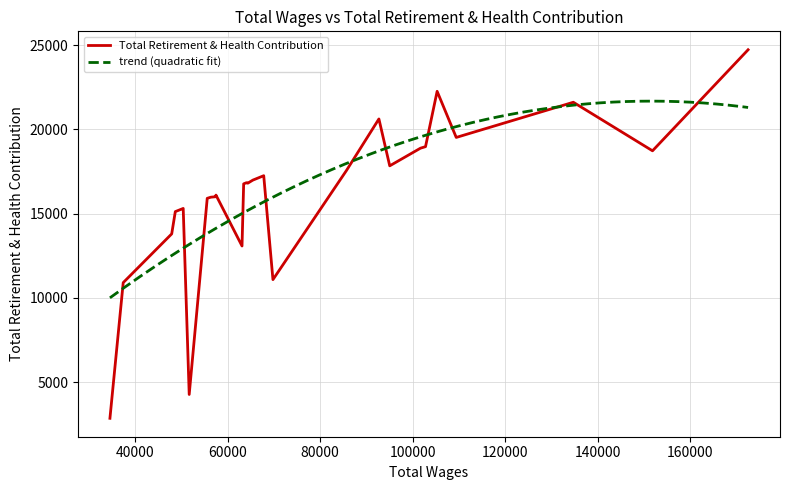

What is the change in value from 10 to 21?

-9075